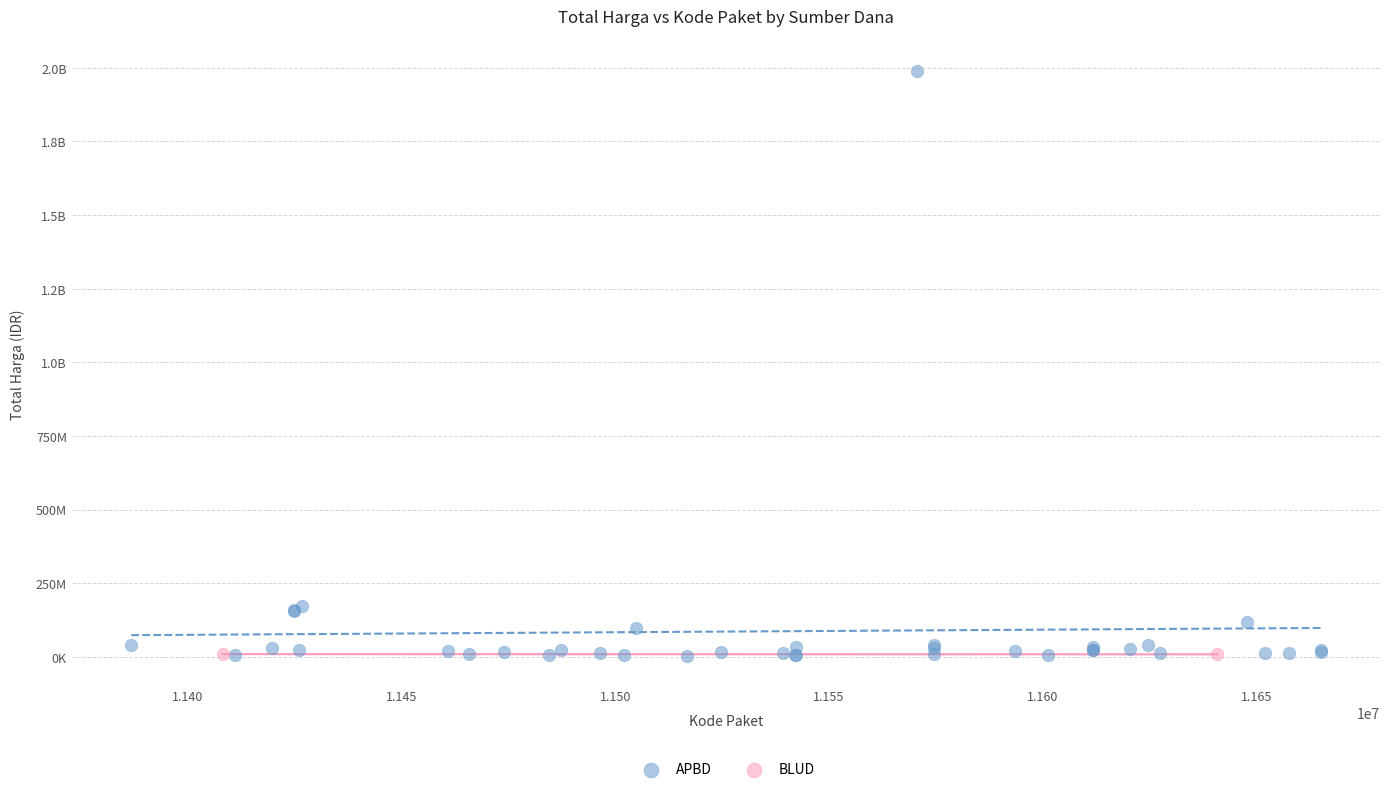

What are all the series names shown in the legend?

APBD, BLUD